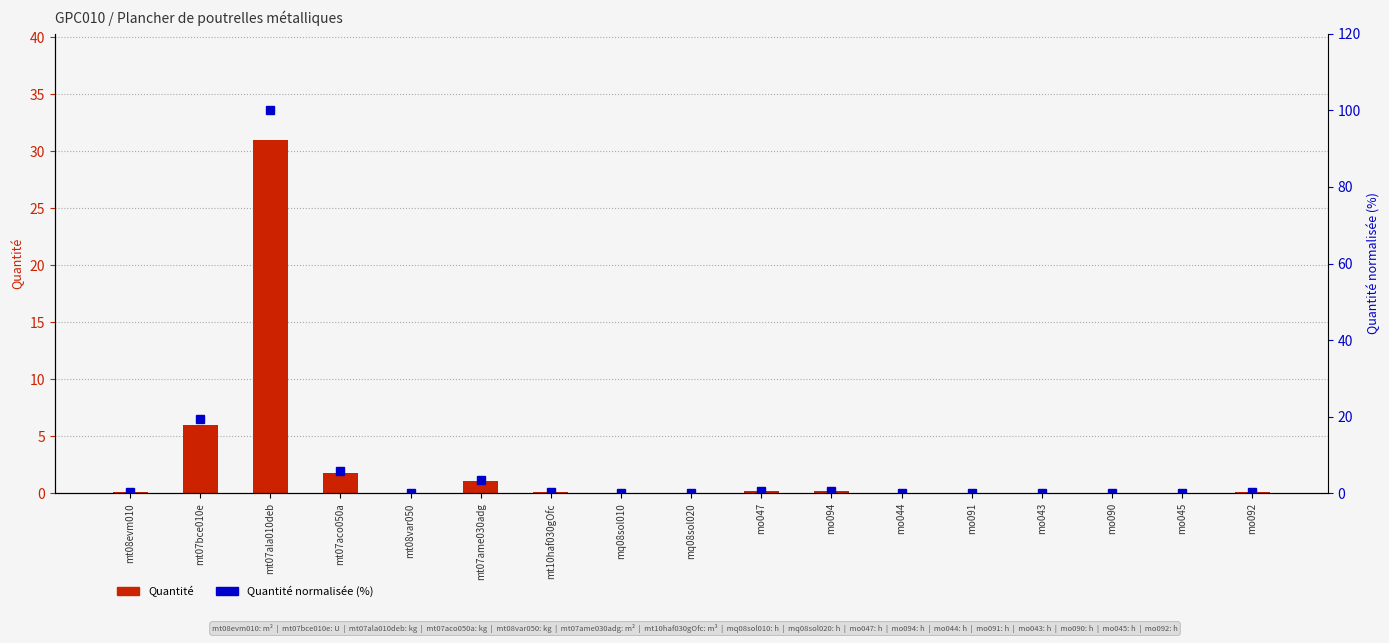

Which series has the largest range (max minus min)?

Quantité normalisée (%)